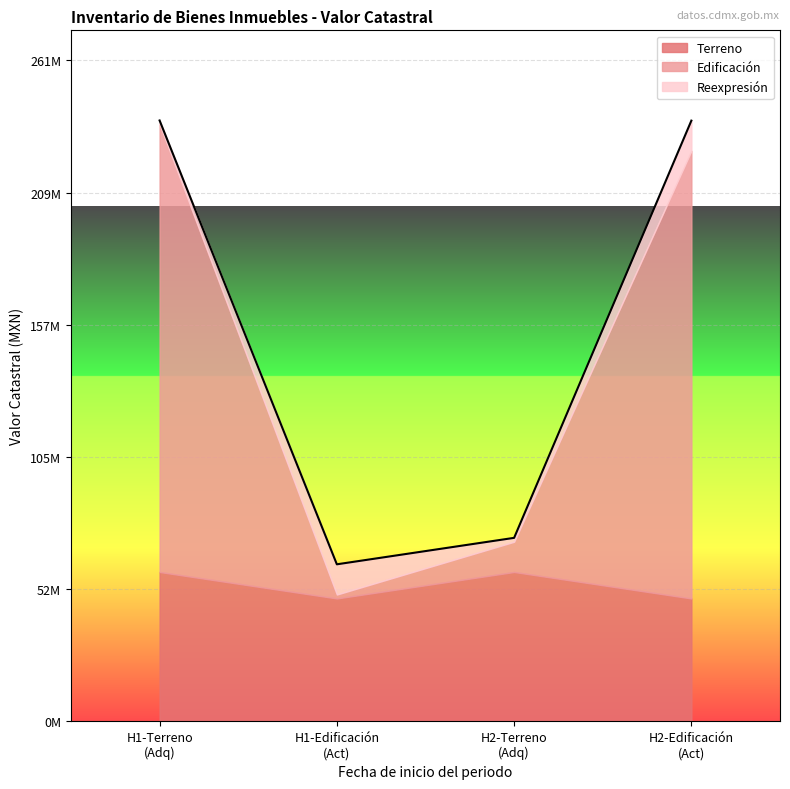

Reading left to right, what are all the values shown in this chart?

Terreno: 59064323.7	48603980.9	59064323.7	48603980.9
Edificación: 176934818.3	1547184.8	11947734.9	176934818.3
Reexpresión: 1547184.8	11947734.9	1547184.8	11947734.9